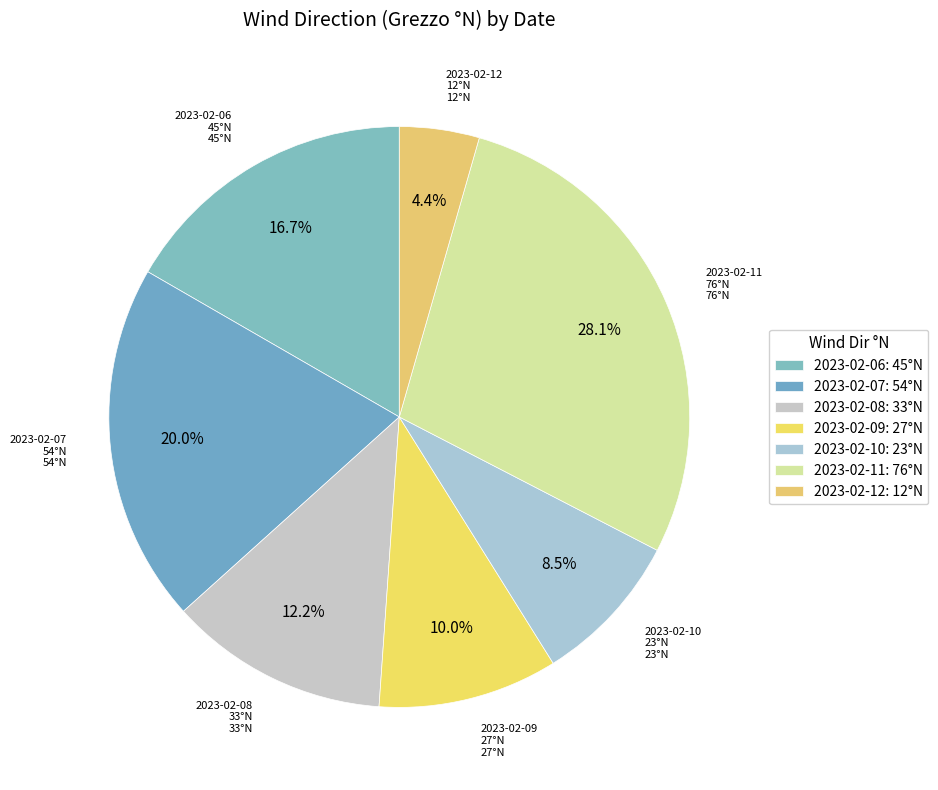

Does any single category account for the majority?

No